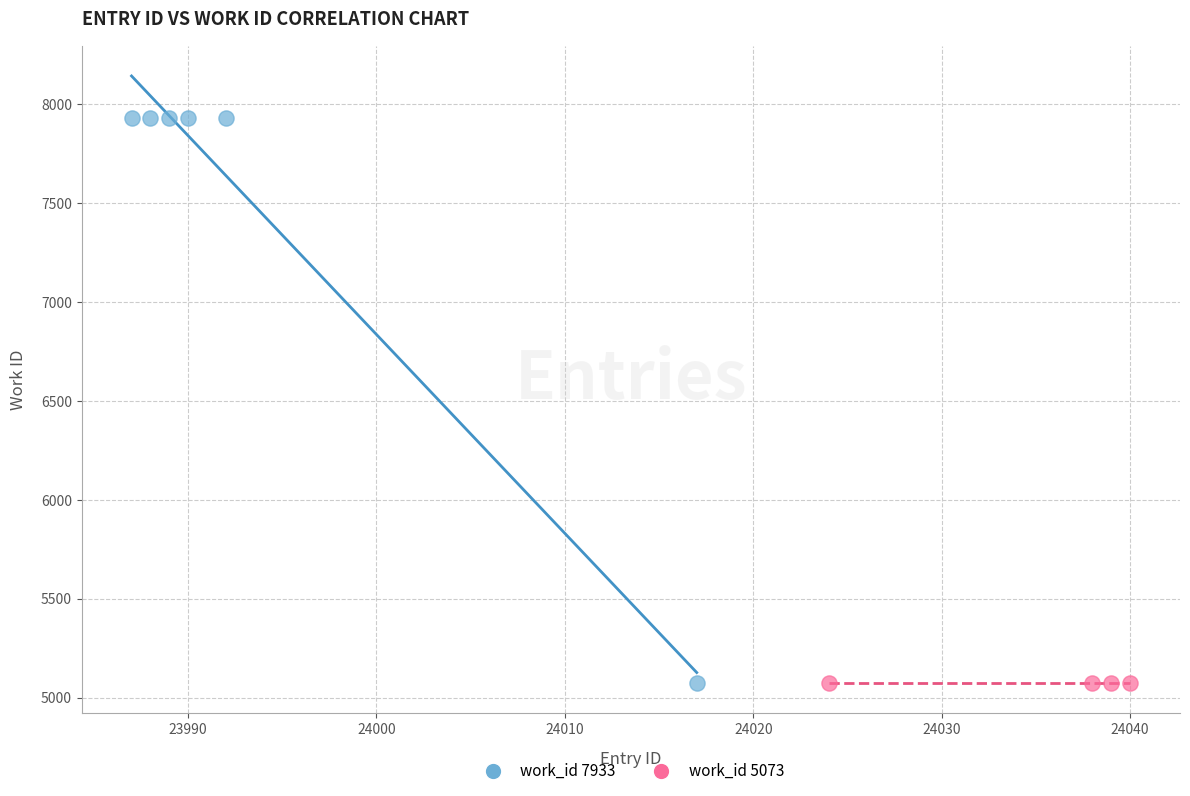

Which series contains the highest Y value?

work_id 7933